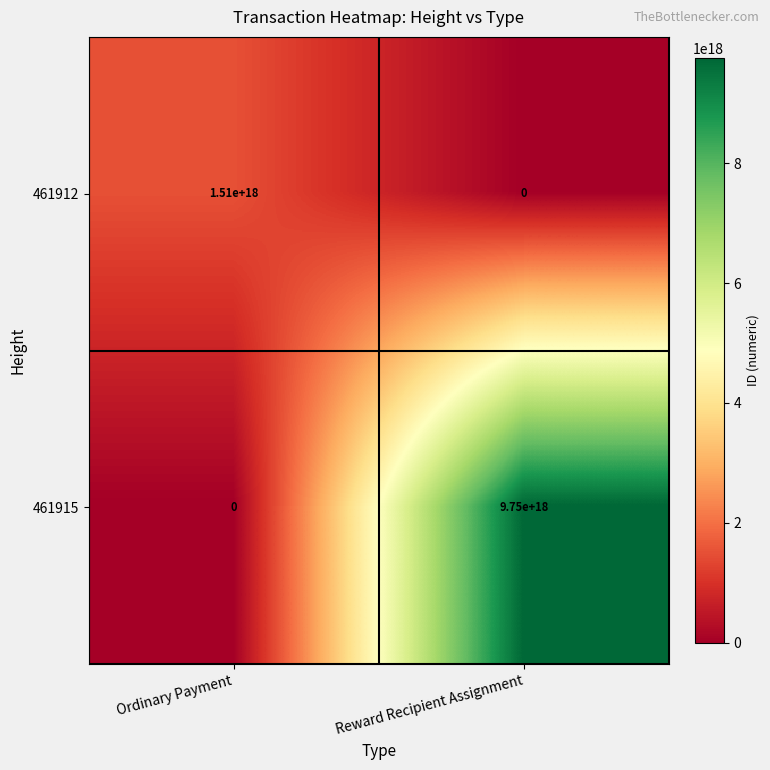

Which series has the largest total across all categories?

461915